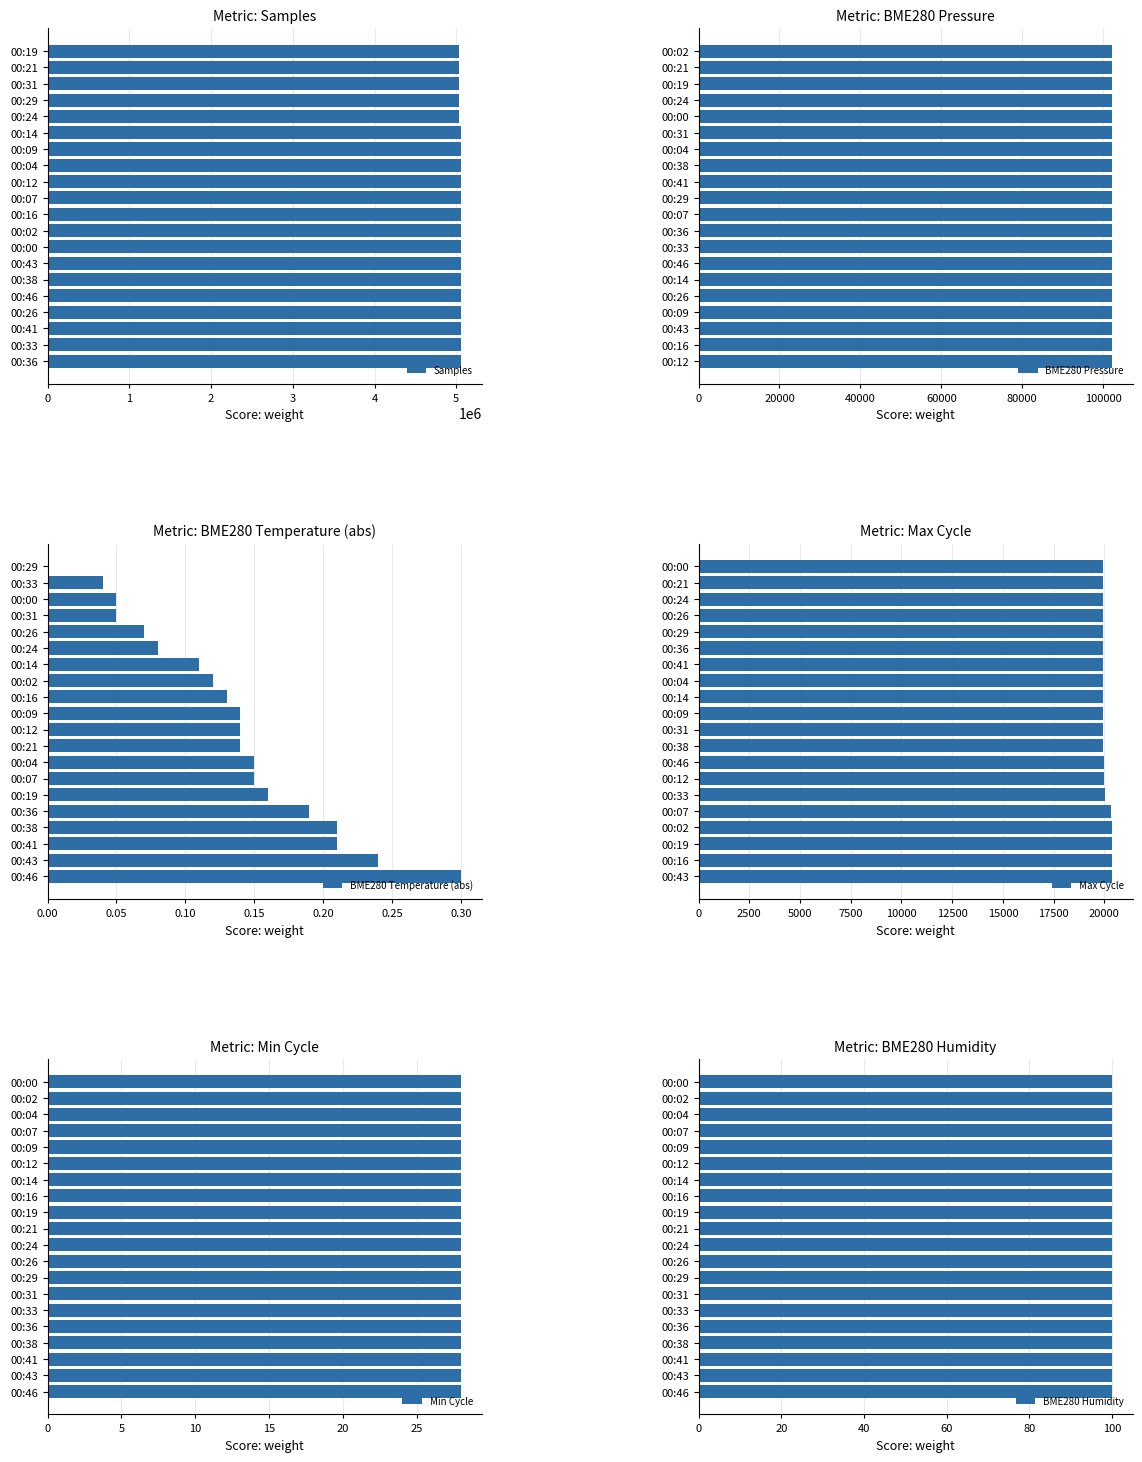

What is the average value of the Samples series?

5050678